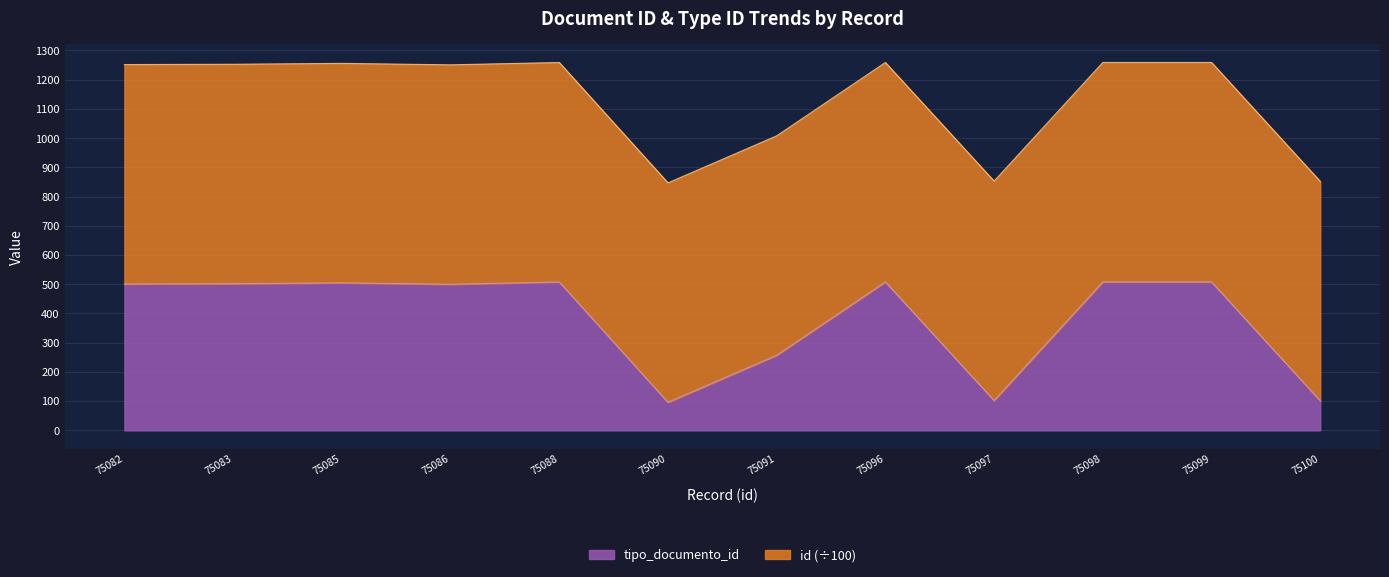

At which category does the data reach its first local valley?

75086